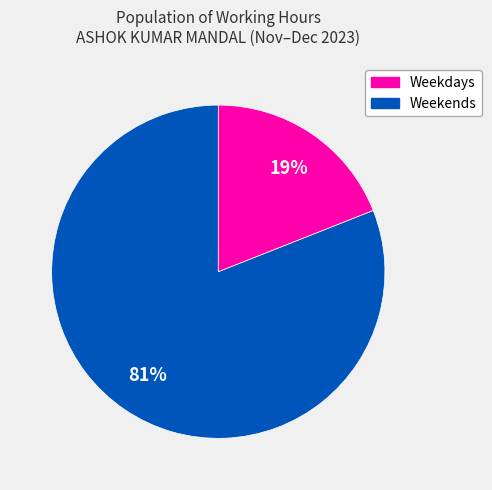

To the nearest percent, what is the difference between the largest and smallest slice percentages?

62%